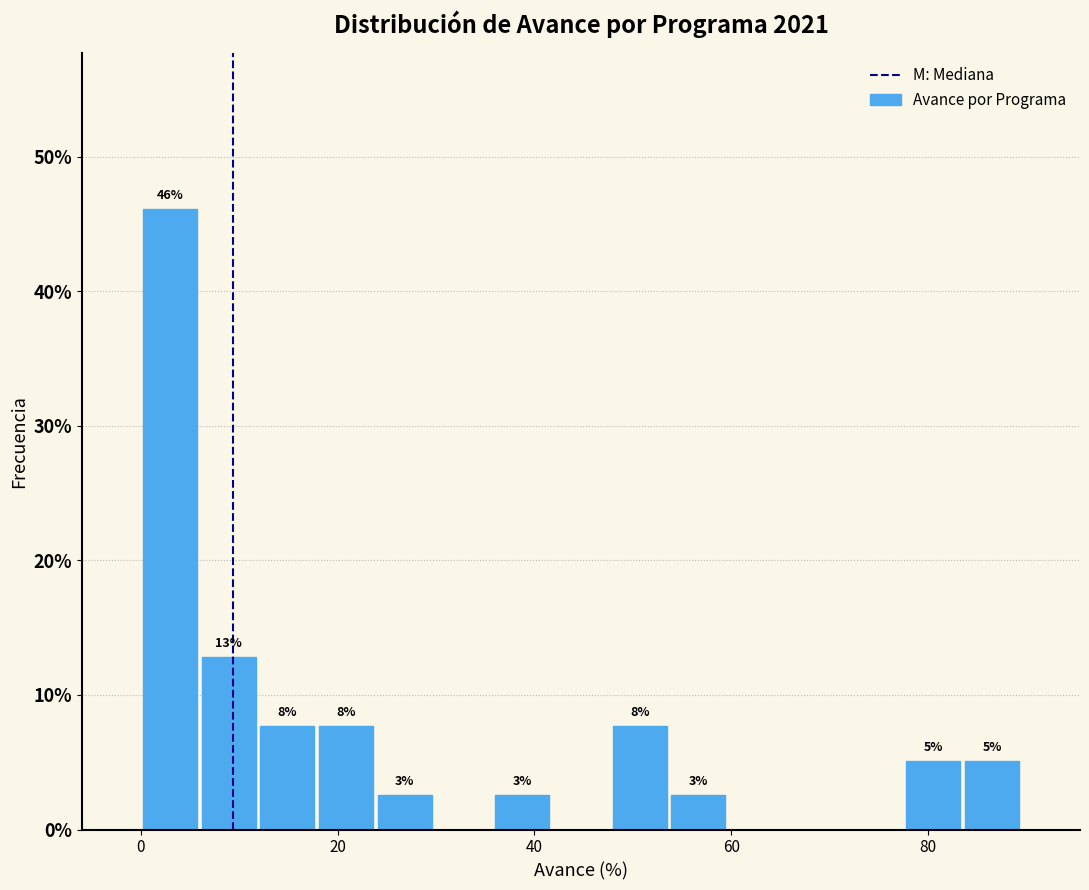

Read against the x-axis, roughly where is the centre of the tallest bar?

2